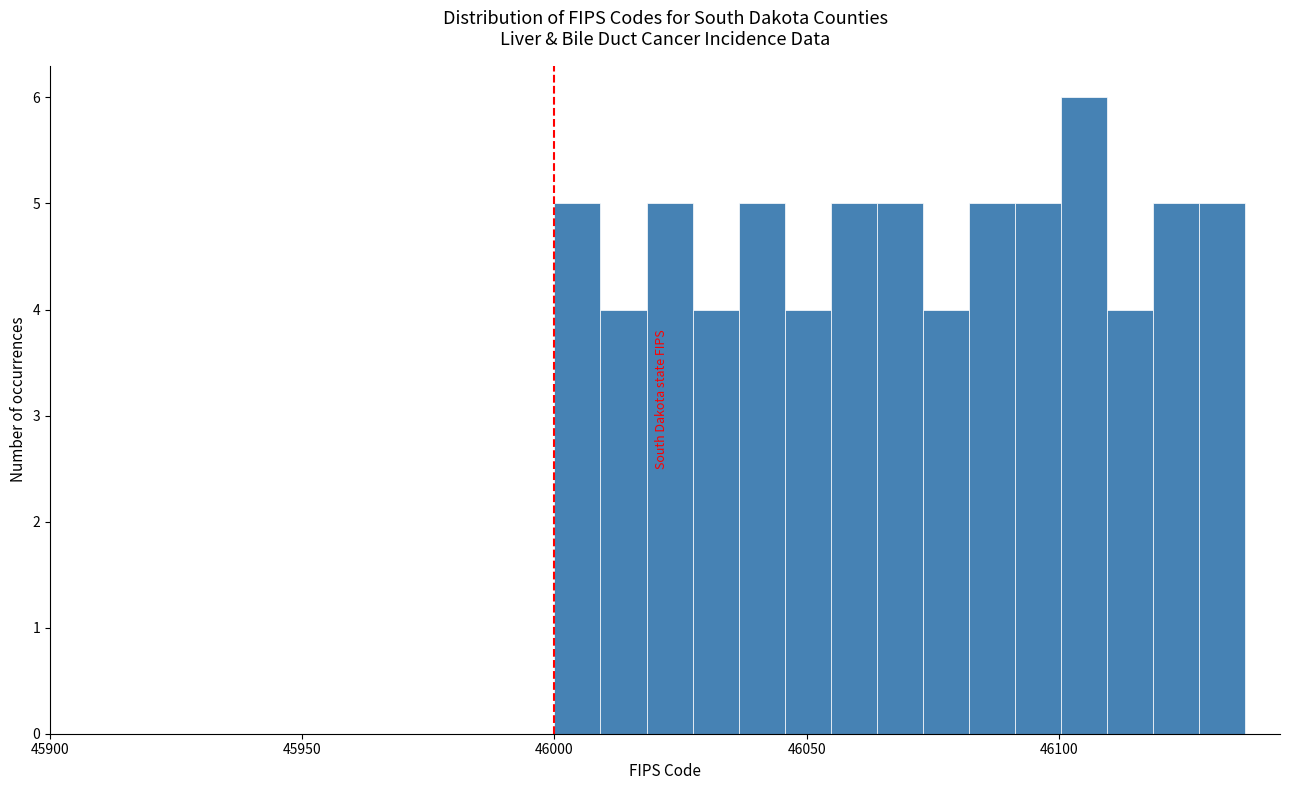

Around what value on the x-axis is the tallest bar? Give the approximate position of its centre, as read against the axis.

46105